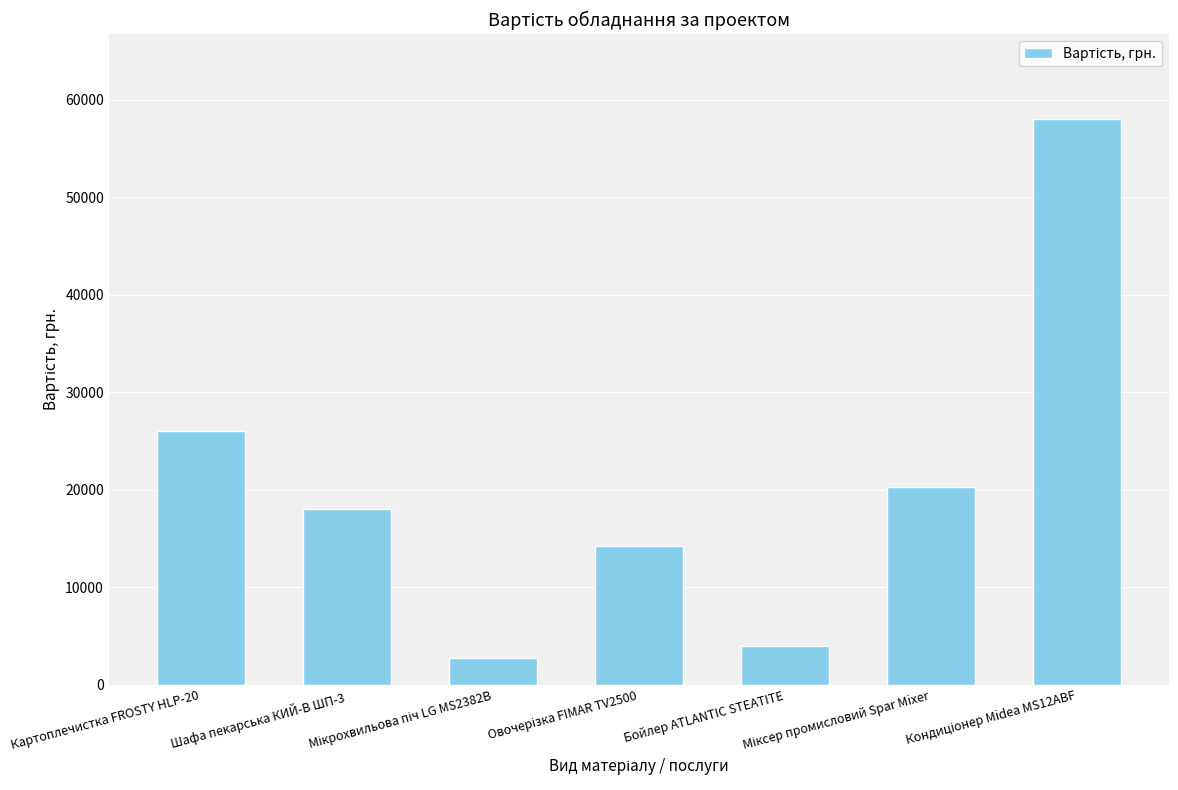

What is the value of the 3rd bar from the left?

2700